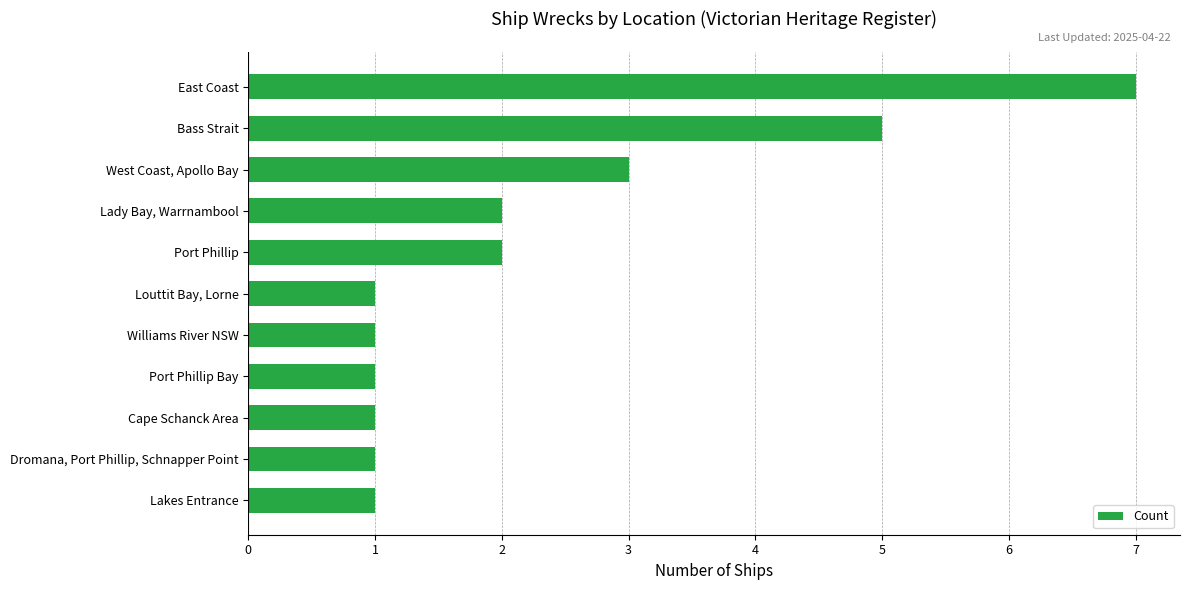

What is the maximum value shown in the chart?

7